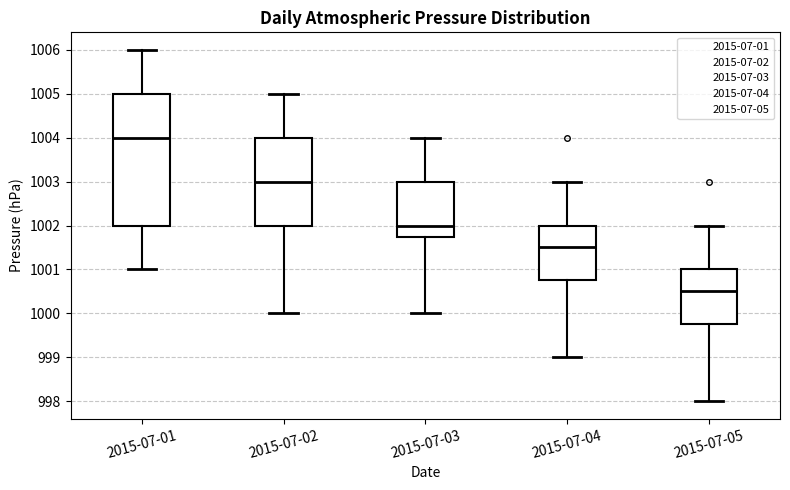

Reading left to right, read every box against the y-axis: the position of its median line, the range the box covers, and the ends of its whiskers. The values are not printed on the chart, so give them approximately, as read against the axis.

2015-07-01: median 1004.0, box 1002.0 to 1005.0, whiskers 1001.0 to 1006.0
2015-07-02: median 1003.0, box 1002.0 to 1004.0, whiskers 1000.0 to 1005.0
2015-07-03: median 1002.0, box 1001.8 to 1003.0, whiskers 1000.0 to 1004.0
2015-07-04: median 1001.5, box 1000.8 to 1002.0, whiskers 999.0 to 1003.0
2015-07-05: median 1000.5, box 999.8 to 1001.0, whiskers 998.0 to 1002.0